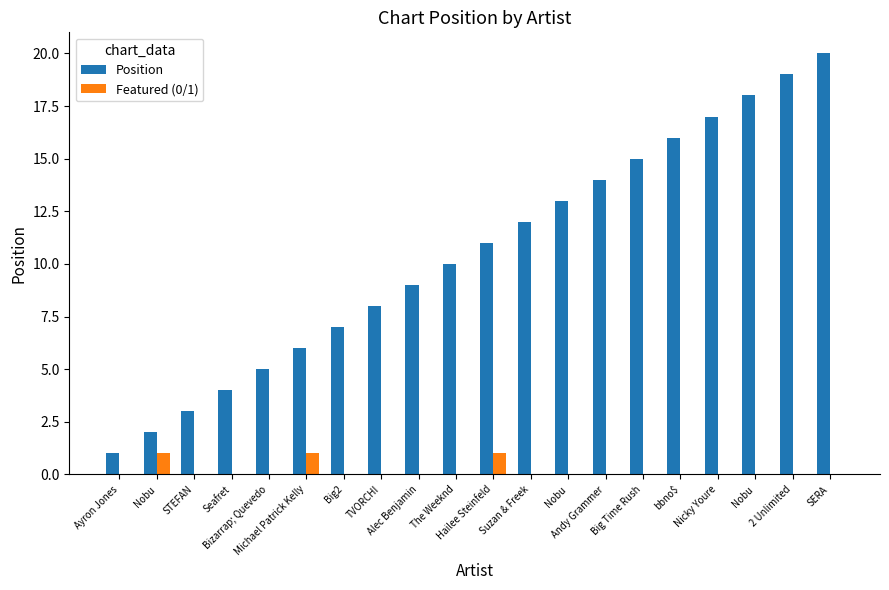

Which category has the highest value across all series?

SERA